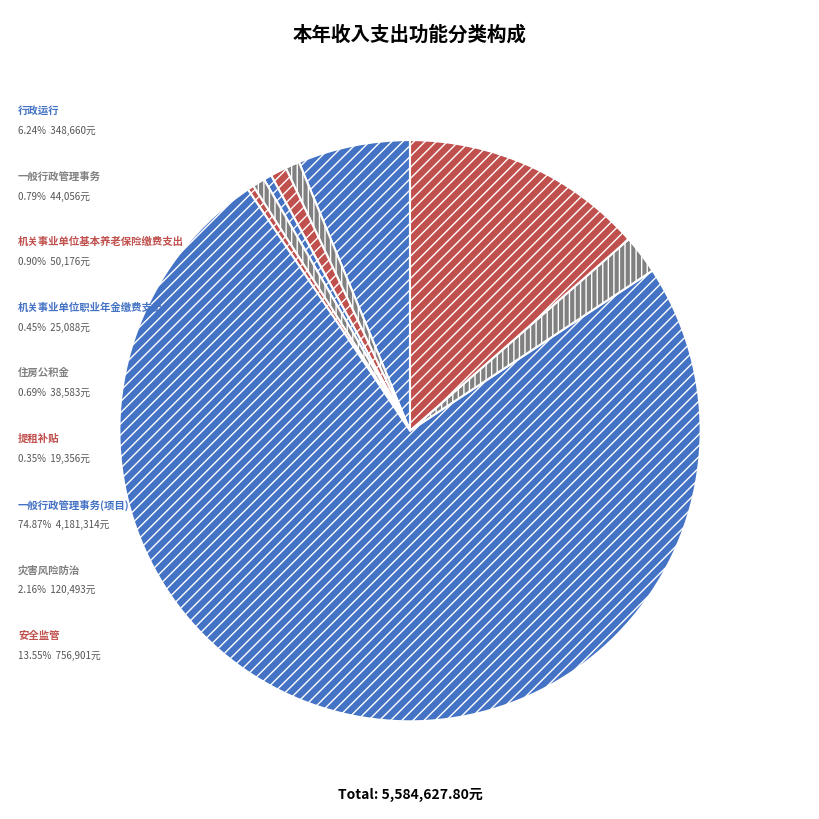

Count the number of slices in the pie.

9